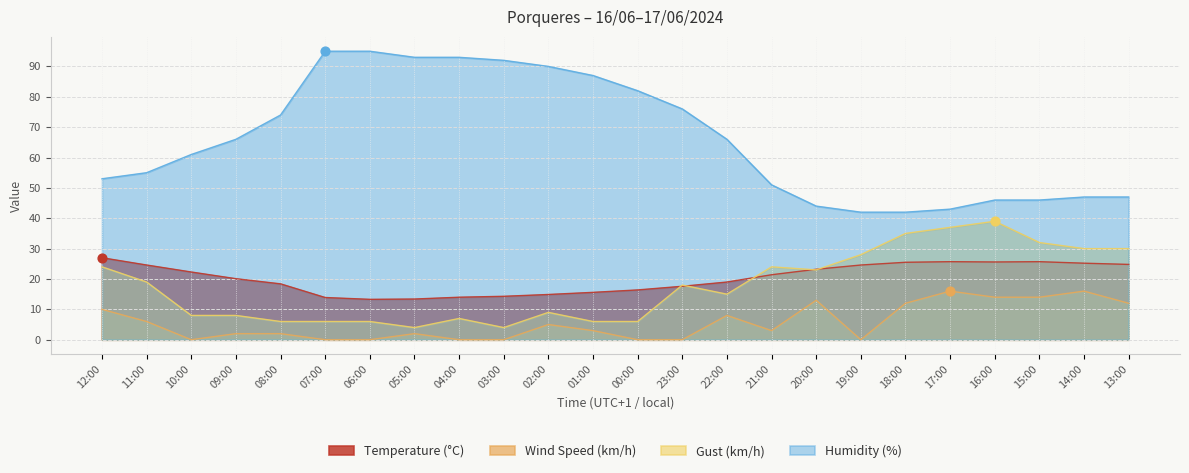

Which series has the largest total across all categories?

Humidity (%)